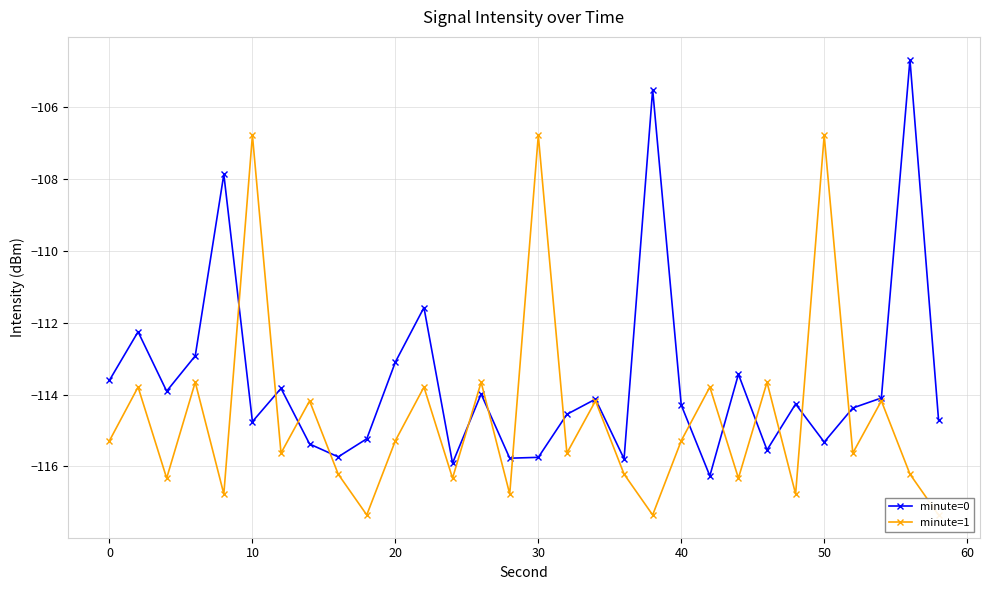

The value of minute=0 at 30 is -115.7. True or false?

True